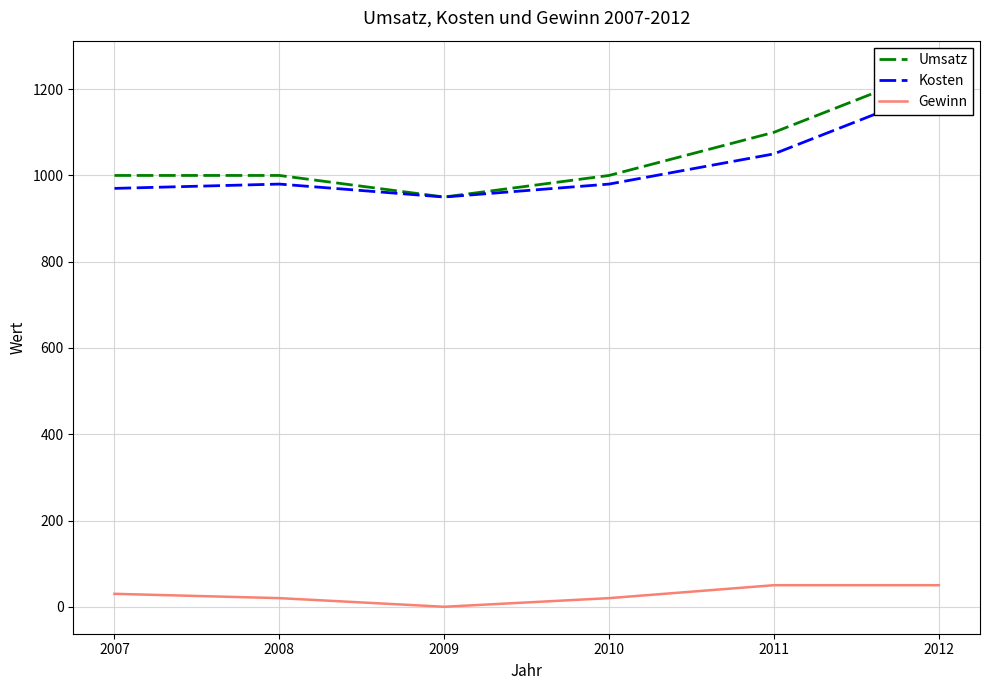

Which label corresponds to the smallest value in the chart?

2009